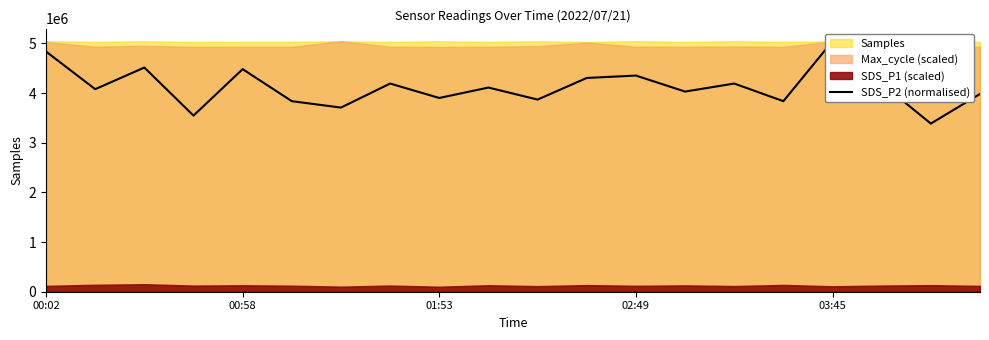

How many lines are shown in the chart?

1